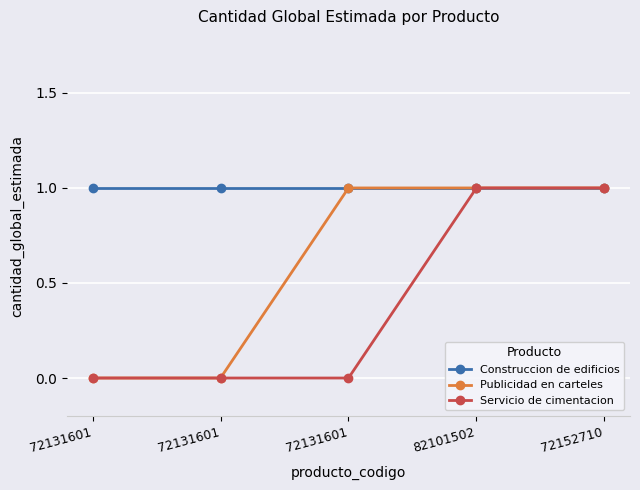

What is the value of the Publicidad en carteles point at the 4th from the left?

1